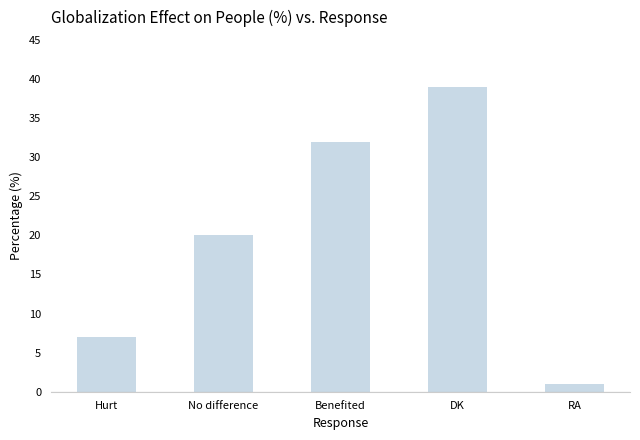

What is the minimum value shown in the chart?

1